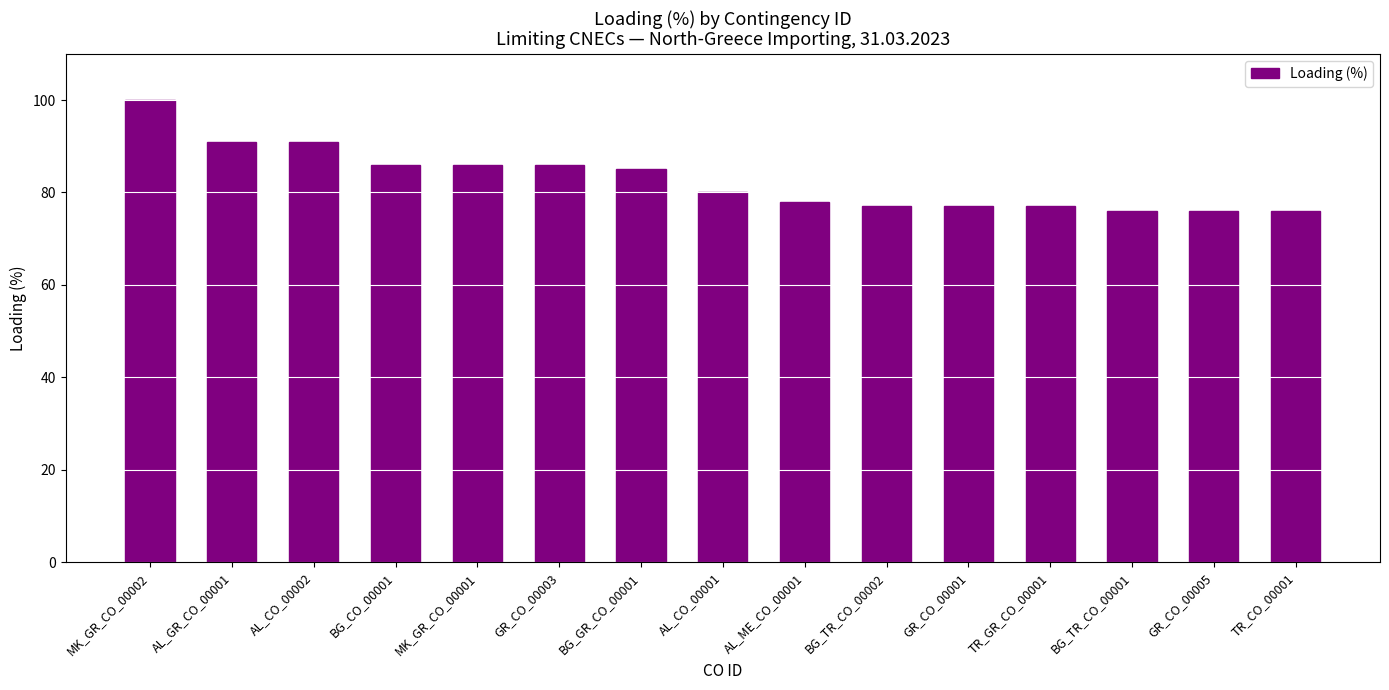

Reading right to left, transcribe all the data shown in this chart.

76	76	76	77	77	77	78	80	85	86	86	86	91	91	100